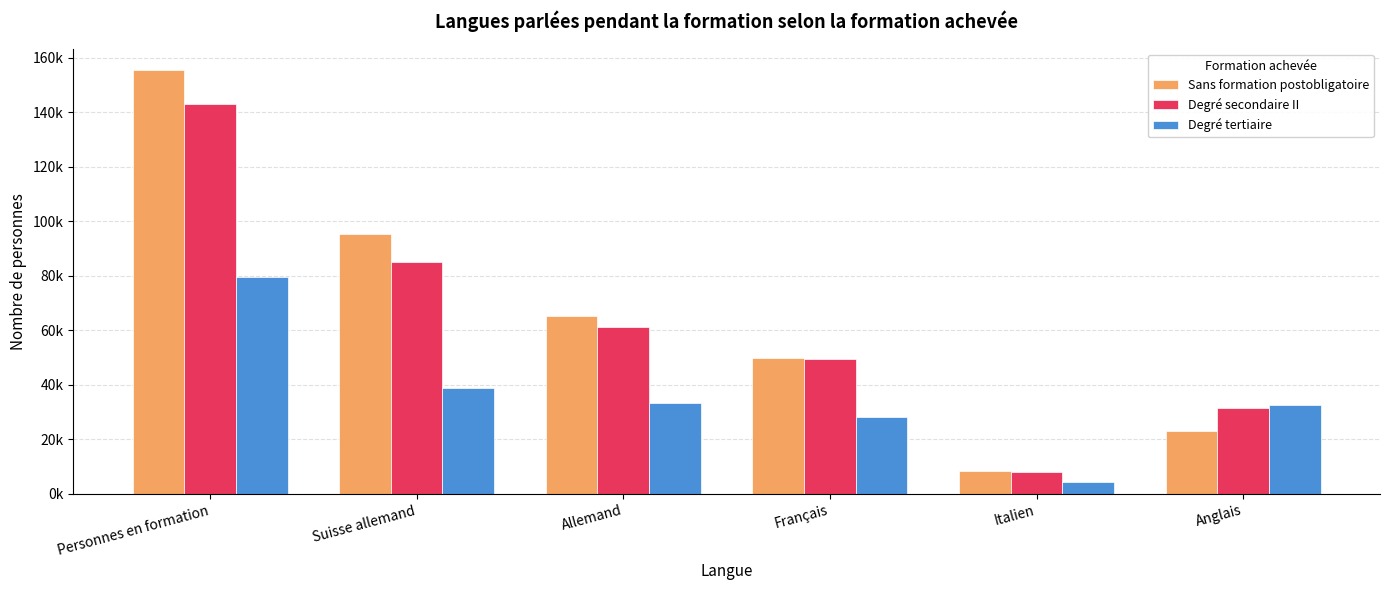

Is it true that Degré secondaire II equals 68370.5 at Français?

False